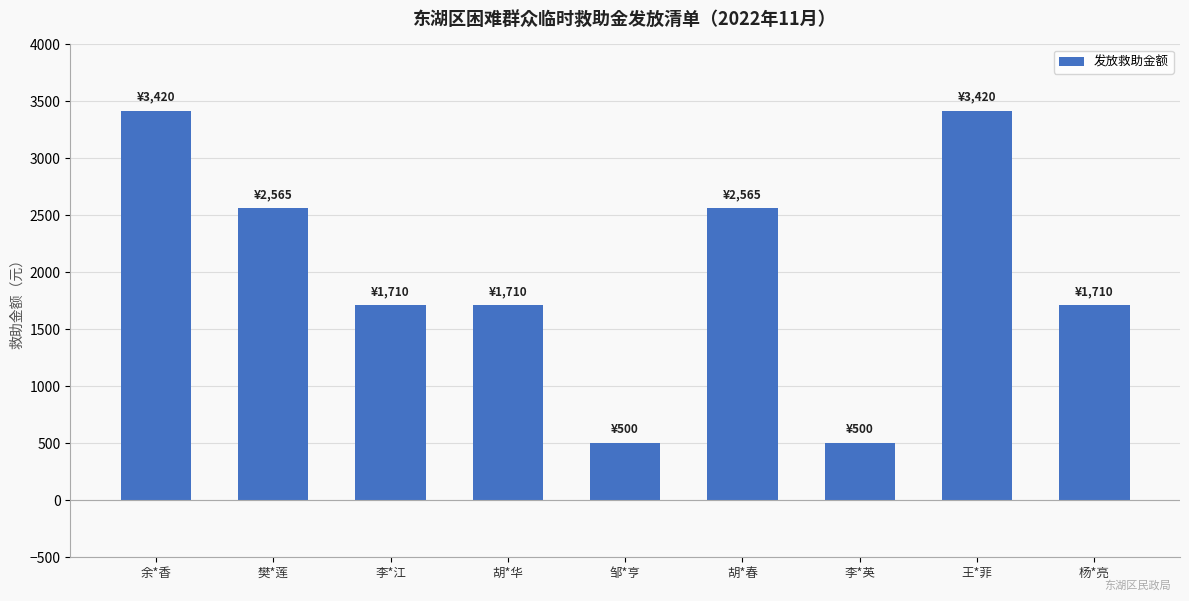

Are the bars grouped side by side (vs. stacked)?

No